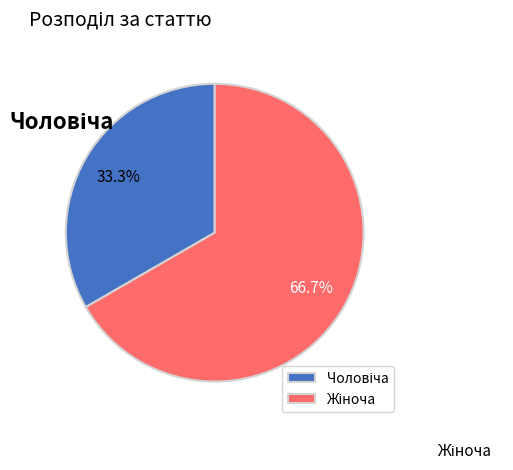

Does any single category account for the majority?

Yes